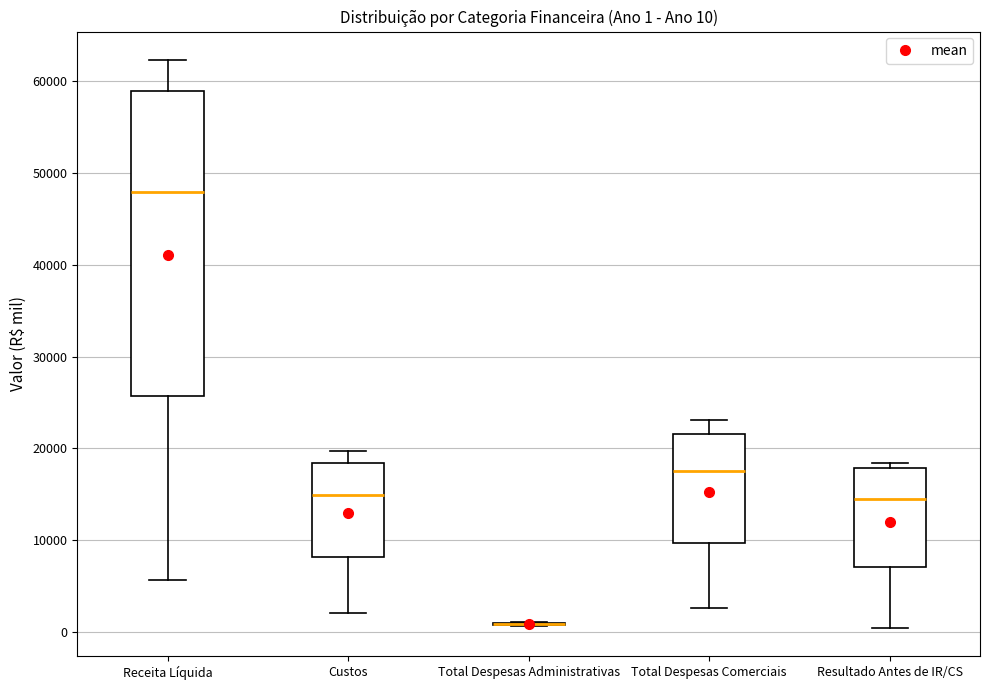

Which box is the tallest, from its lower edge to its upper edge?

Receita Líquida